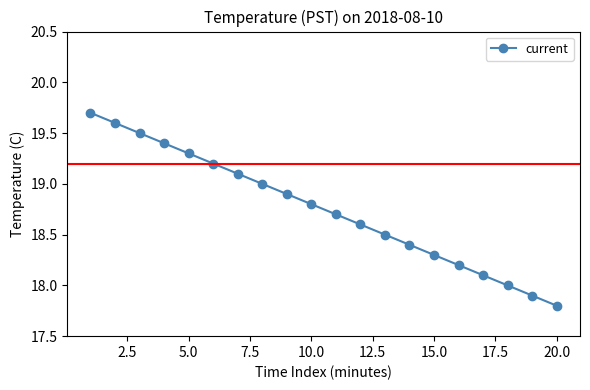

What is the difference between the second highest and minimum values?

1.8